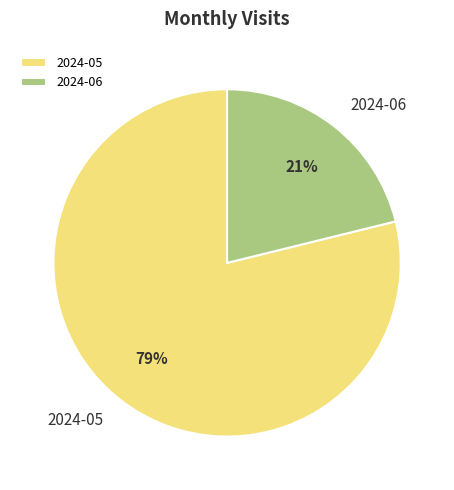

What is the ratio of the value at 2024-06 to the value at 2024-05?

0.3